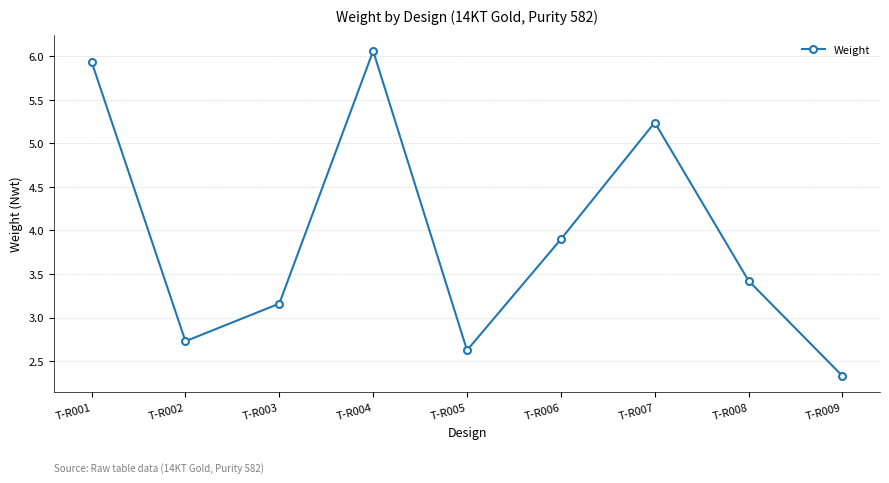

Reading left to right, what are all the values shown in this chart?

T-R001=5.9	T-R002=2.7	T-R003=3.2	T-R004=6.1	T-R005=2.6	T-R006=3.9	T-R007=5.2	T-R008=3.4	T-R009=2.3